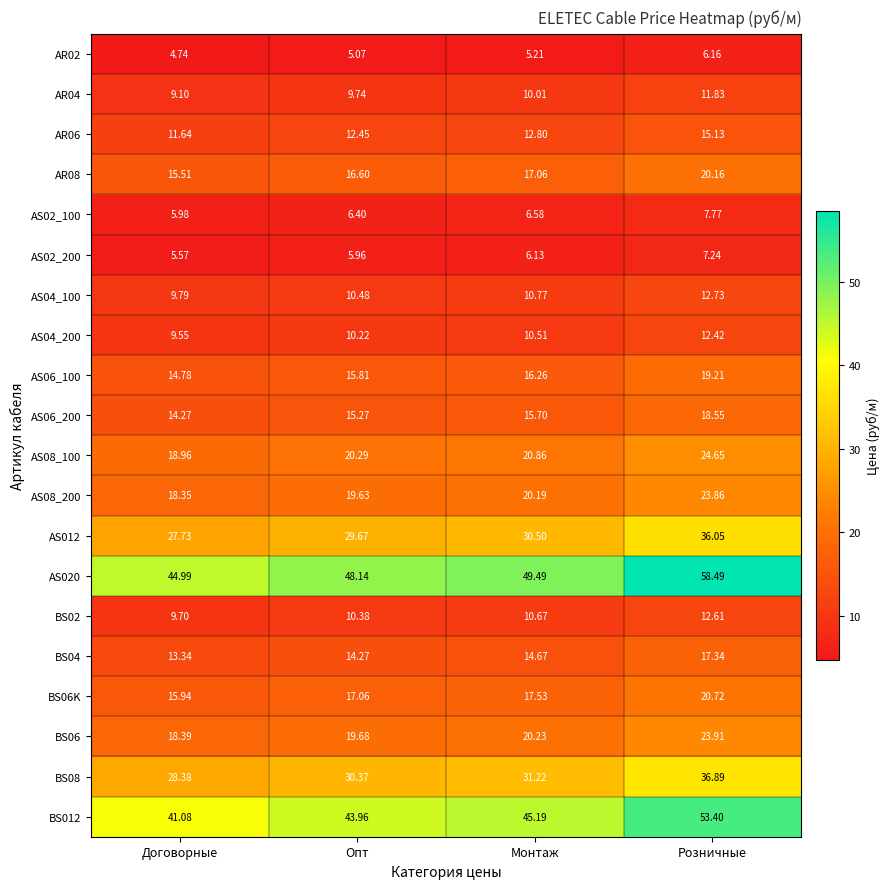

At which label does BS012 first exceed 45?

Монтаж